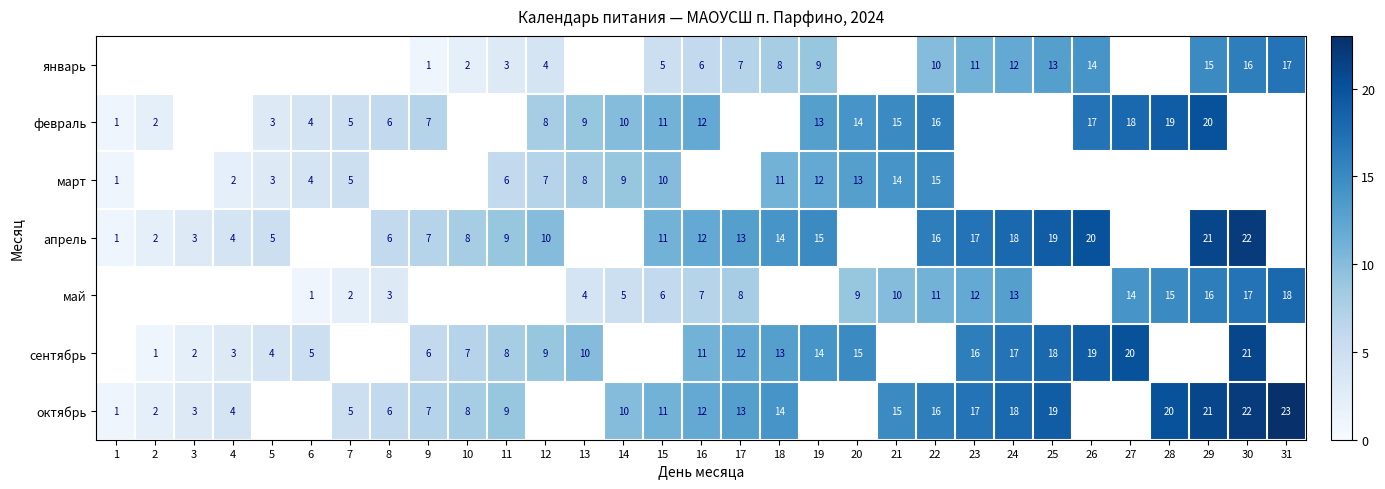

The октябрь series shows 20 at 28. True or false?

True